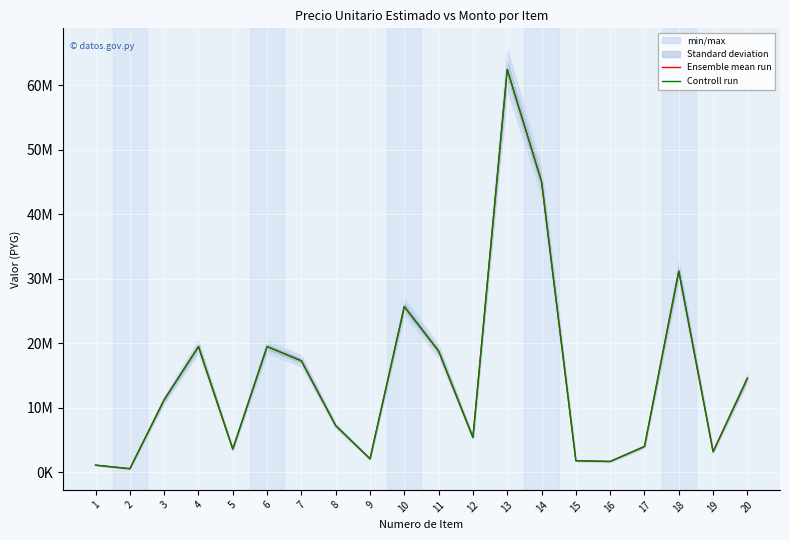

How many lines are shown in the chart?

2